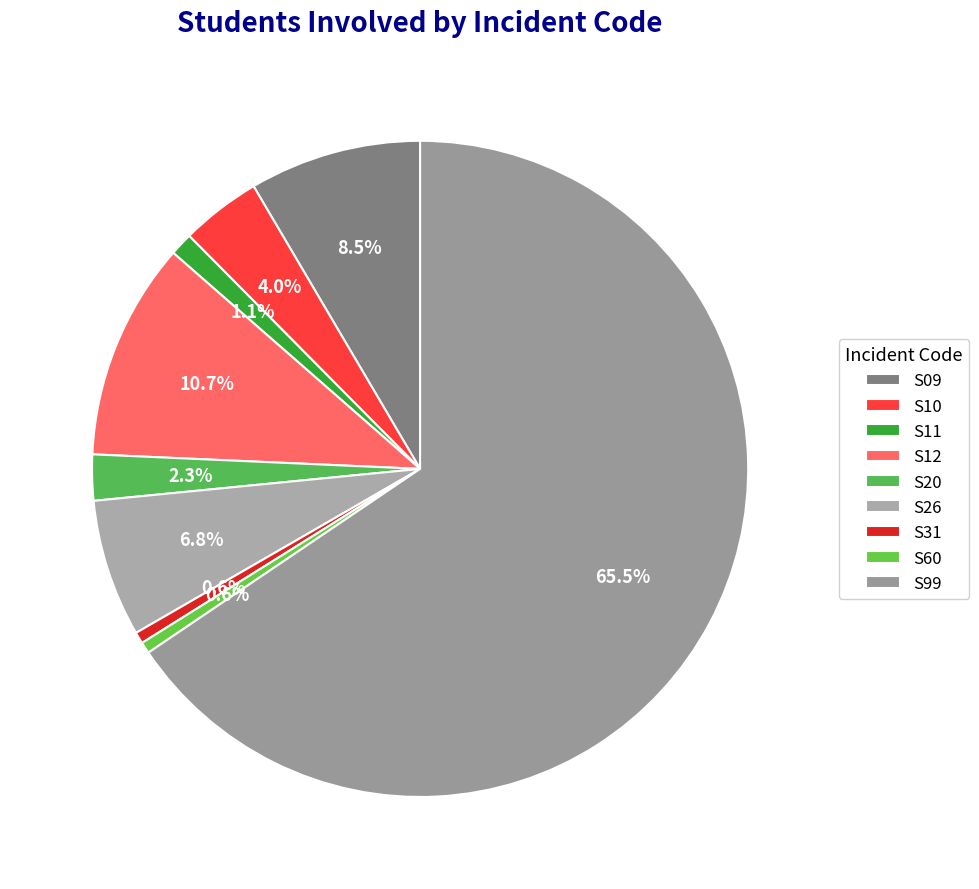

To the nearest percent, what percentage of the pie is S99?

66%